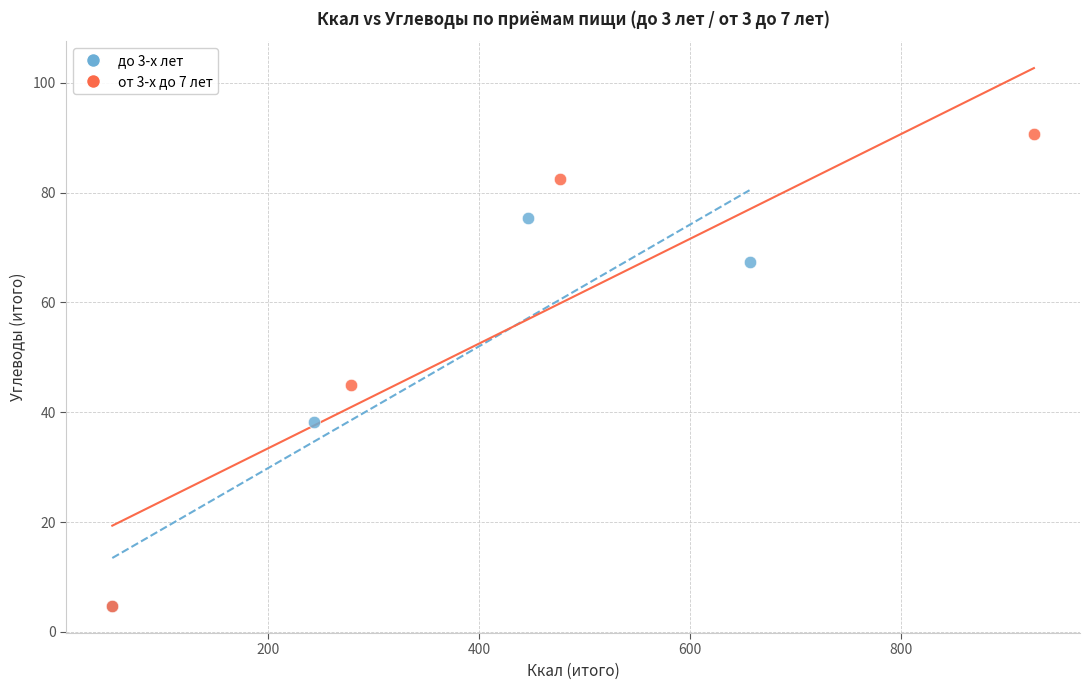

Which series has the widest spread of Y values?

от 3-х до 7 лет